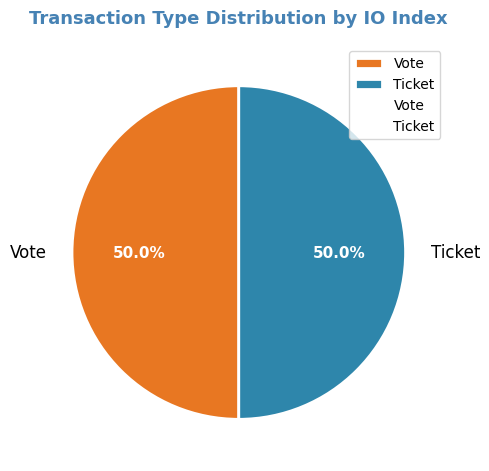

Approximately how many times larger is the value at Vote compared to Ticket?

1.0